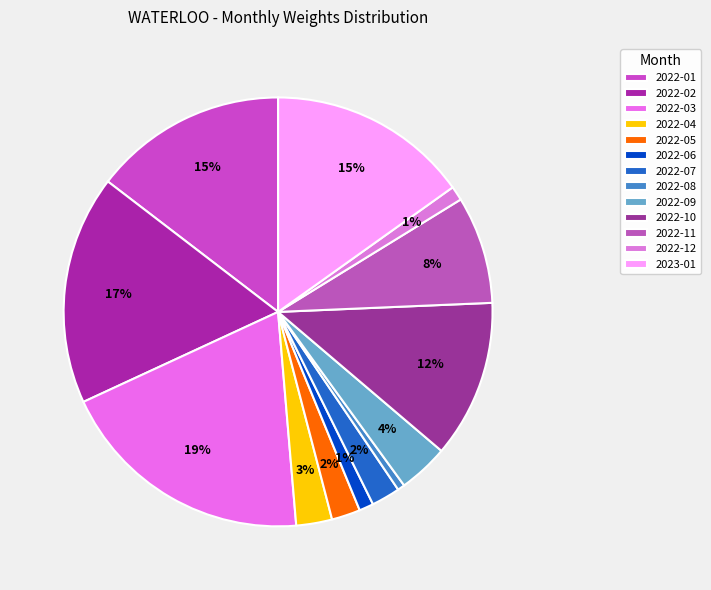

Rank the categories by value from lowest to highest.

2022-08, 2022-06, 2022-12, 2022-05, 2022-07, 2022-04, 2022-09, 2022-11, 2022-10, 2022-01, 2023-01, 2022-02, 2022-03